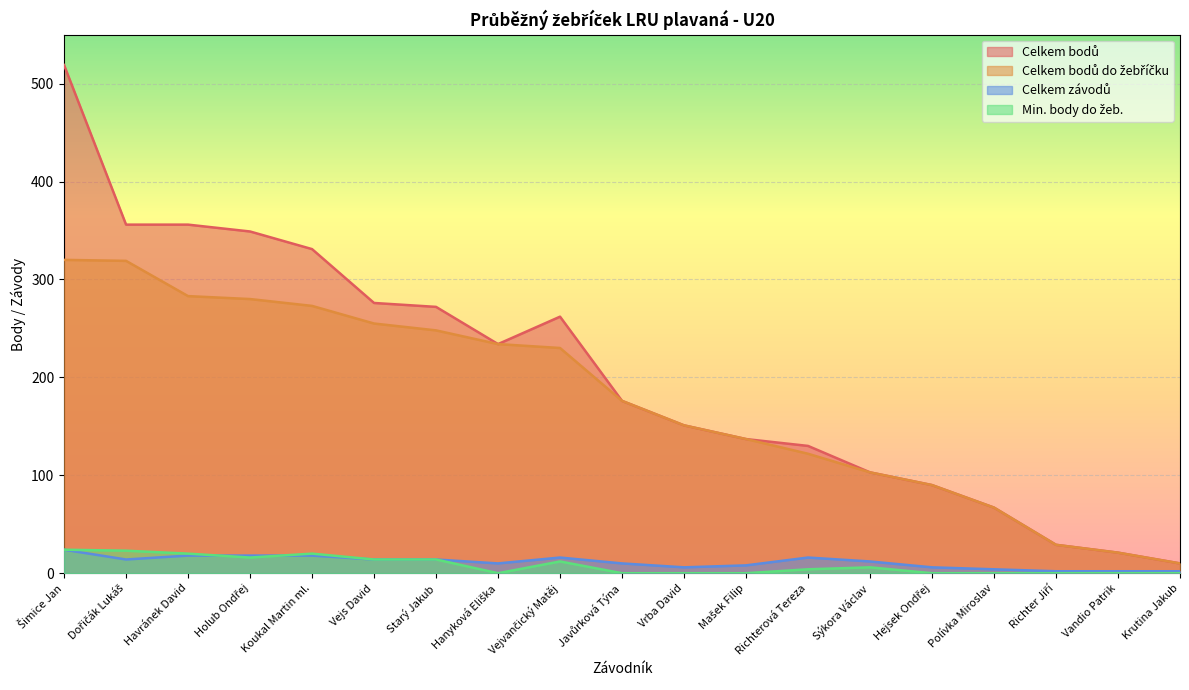

List the series in order of their peak value, highest first.

Celkem bodů, Celkem bodů do žebříčku, Celkem závodů, Min. body do žeb.